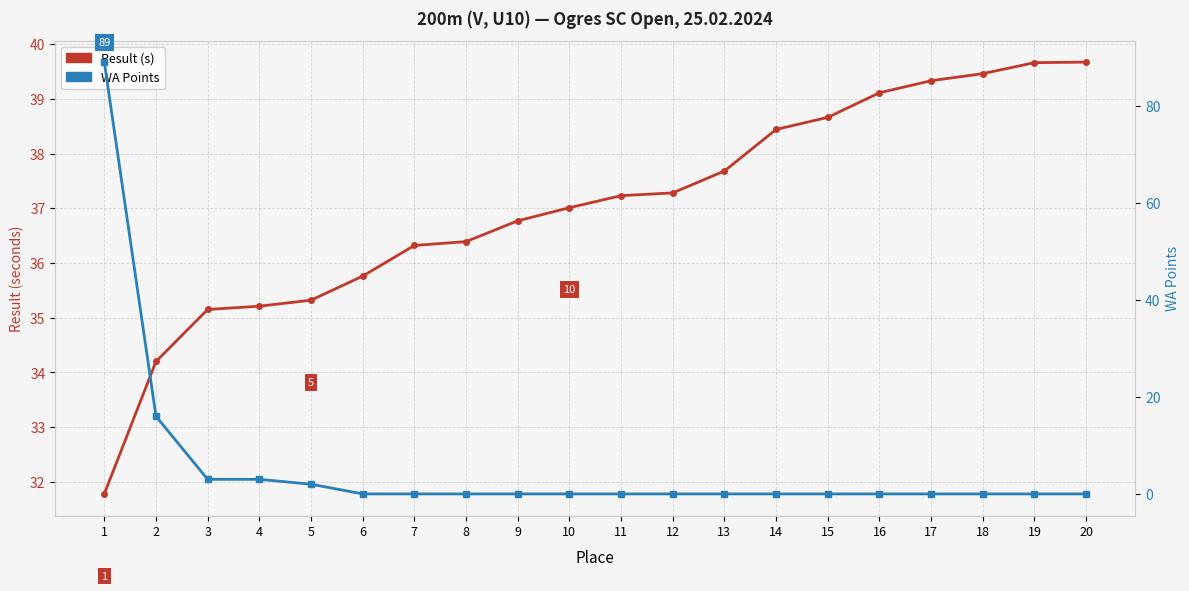

Rank the series by their maximum value, from highest to lowest.

WA Points, Result (s)